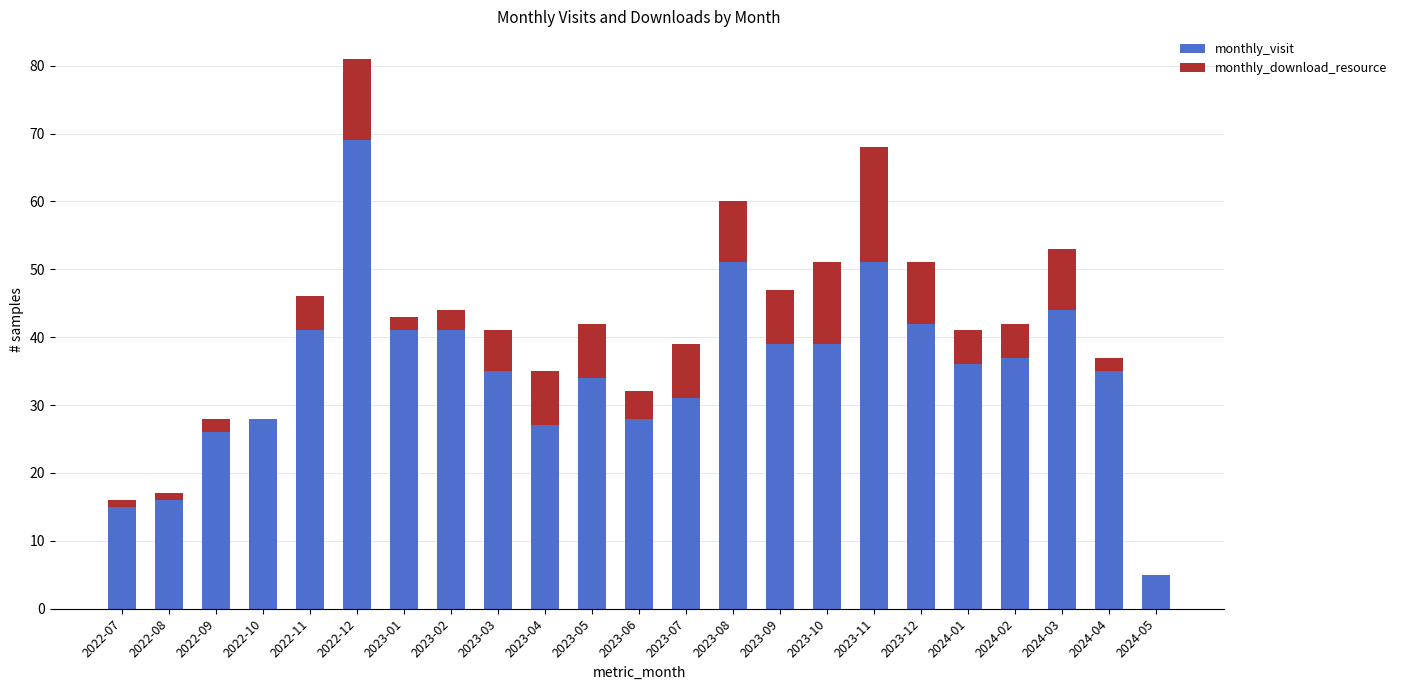

Are the bars horizontal?

No